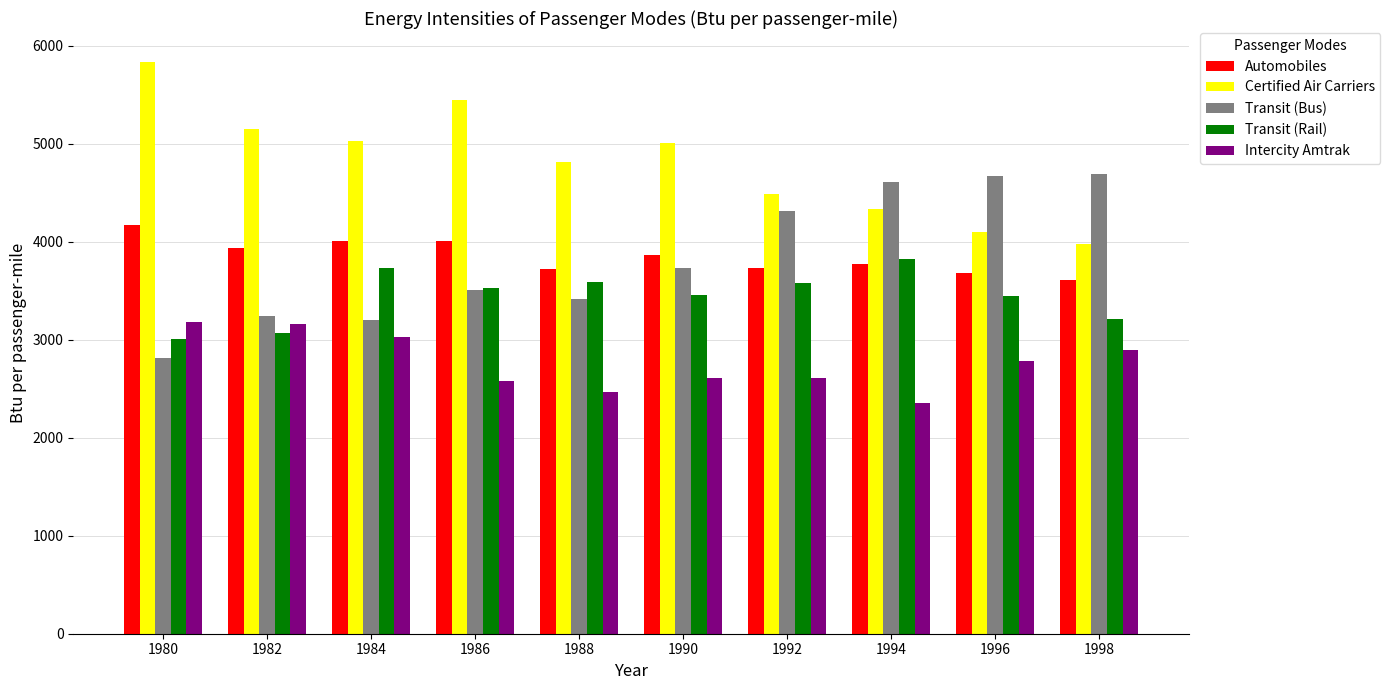

Is the value of Intercity Amtrak at 1986 greater than the value of Transit (Bus) at 1998?

No